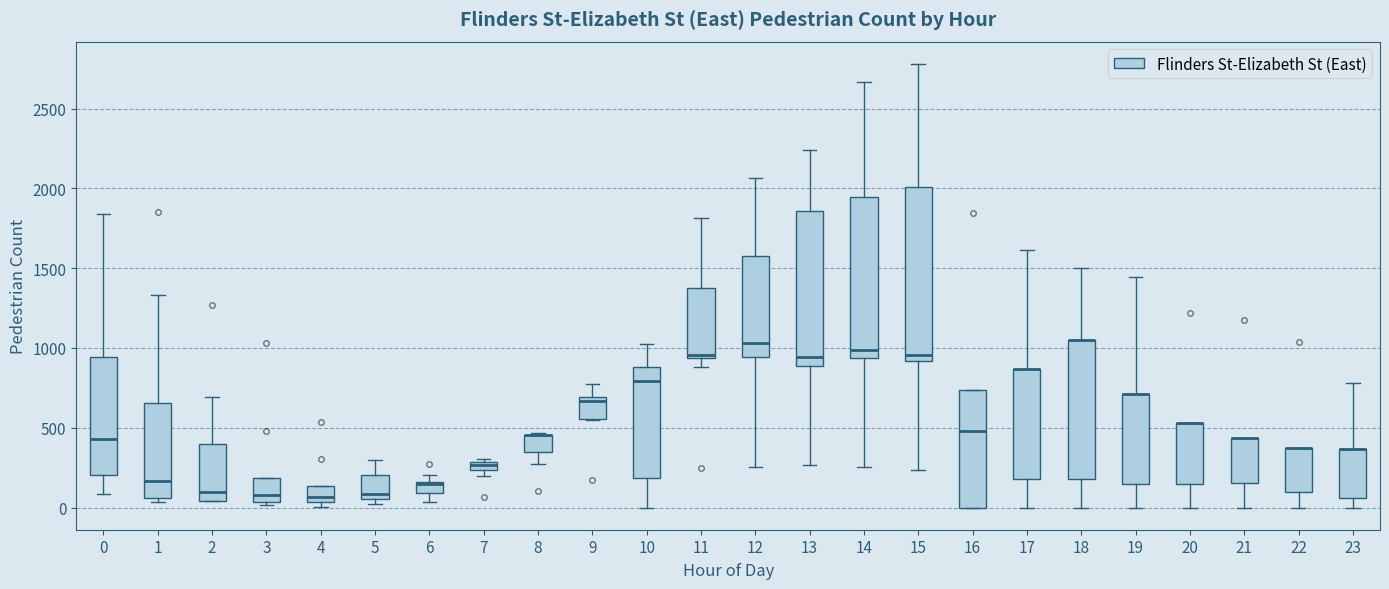

Which box is the tallest, from its lower edge to its upper edge?

15